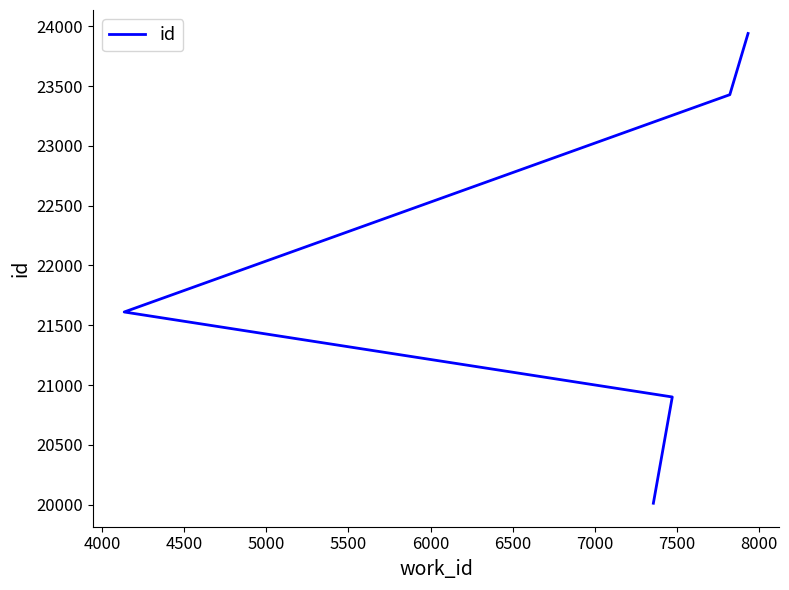

What is the difference between the values at 5500 and 4000?

3041